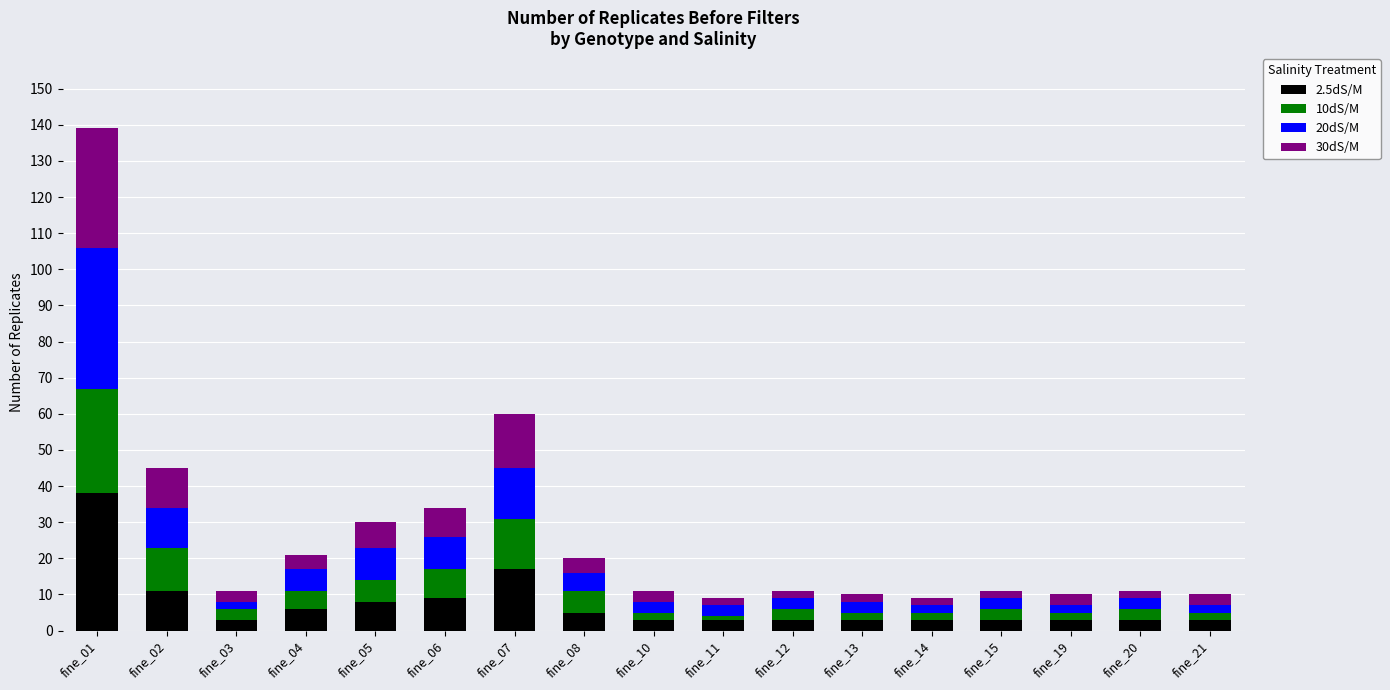

Read the 2.5dS/M value at fine_13.

3